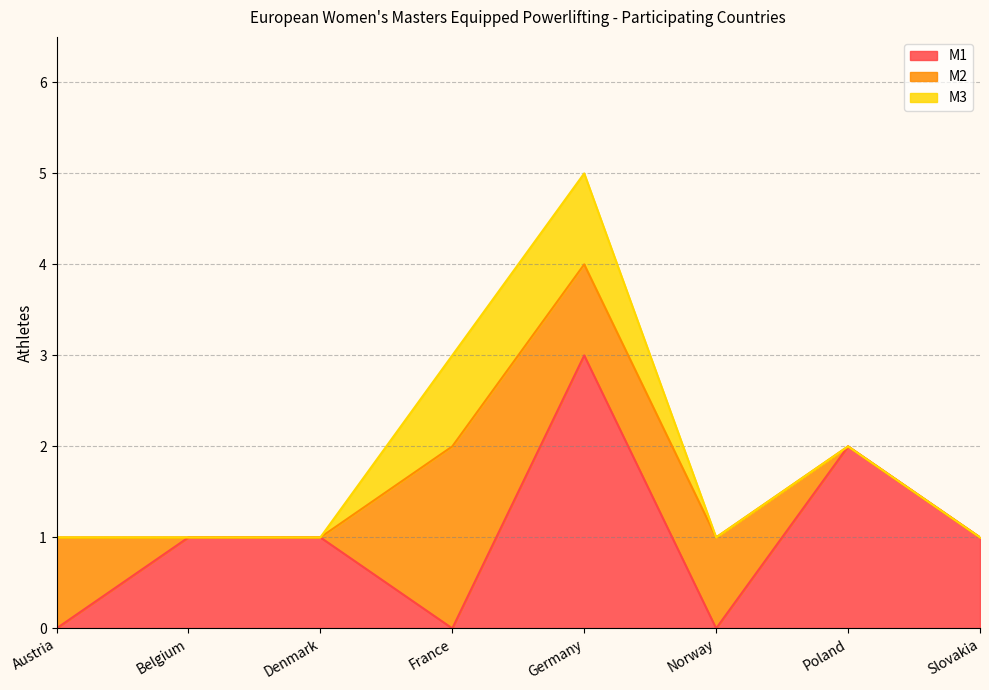

Which series has the widest spread of values?

M1